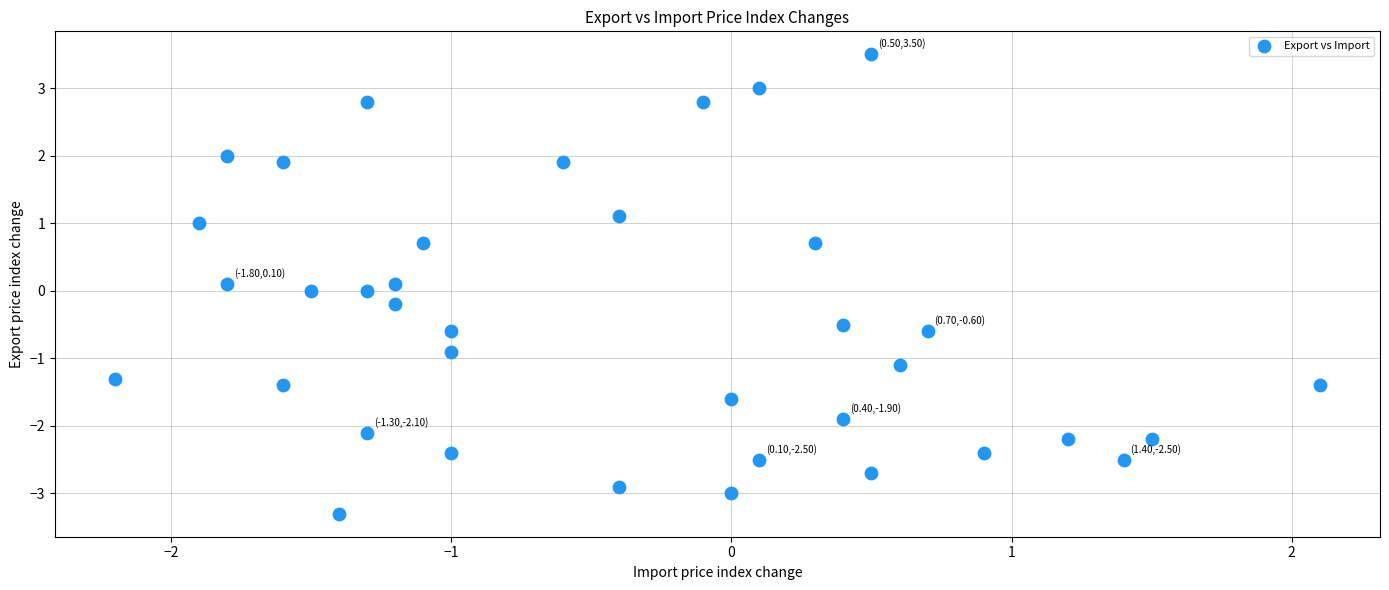

What is the range of Y values (max minus min)?

6.8